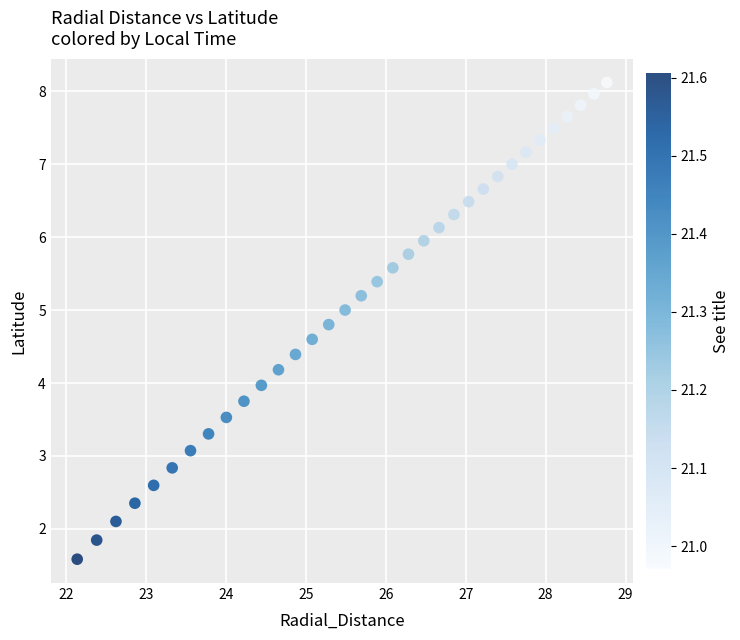

What is the range of Y values (max minus min)?

6.5